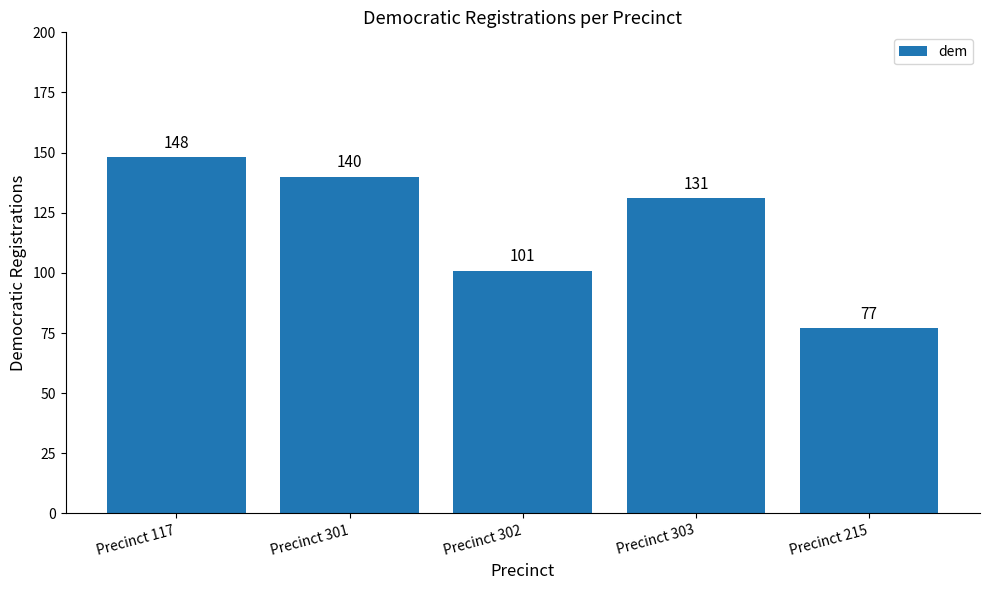

Which category has the highest value across all series?

Precinct 117